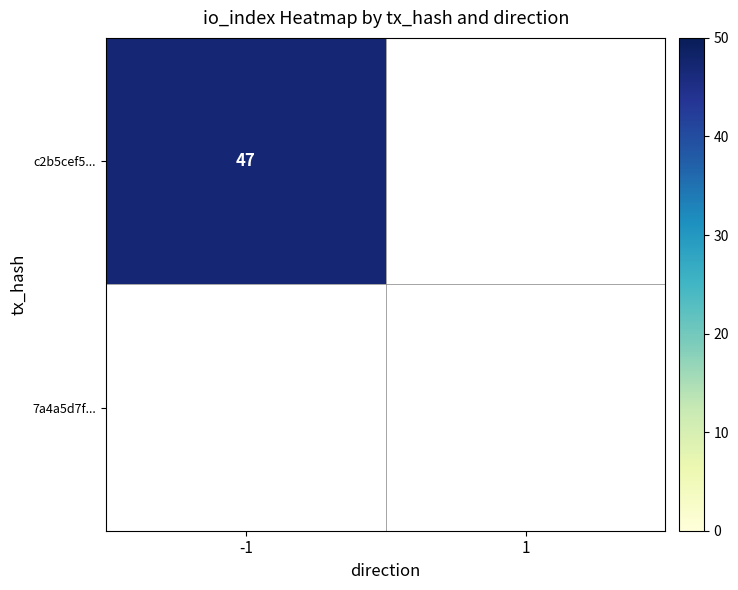

What value does the c2b5cef58102f09460ced83ca98d0c21c458ac1 series have at -1?

47